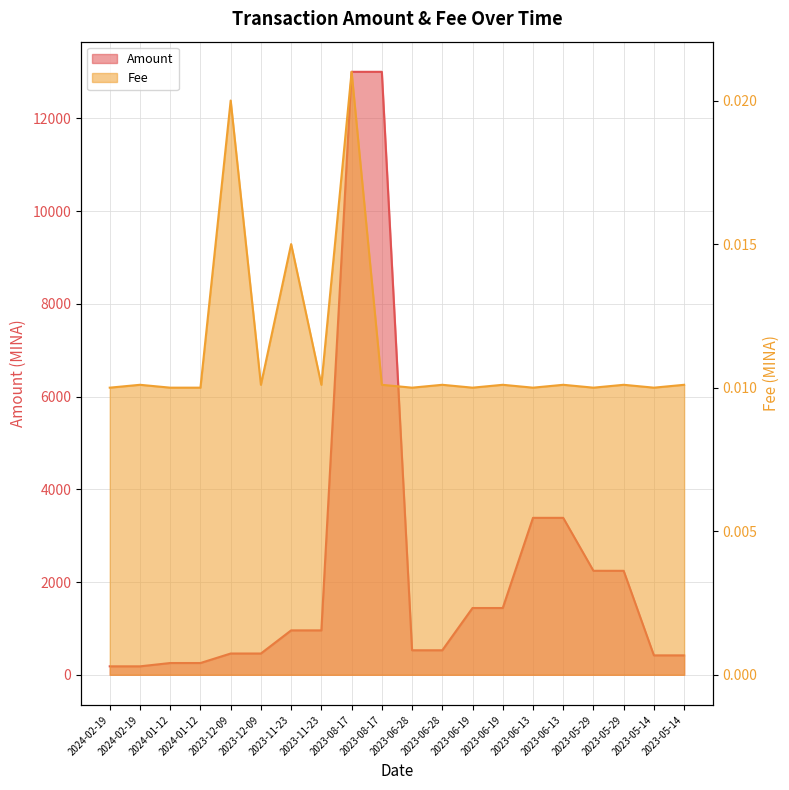

How many distinct data groups are displayed?

2